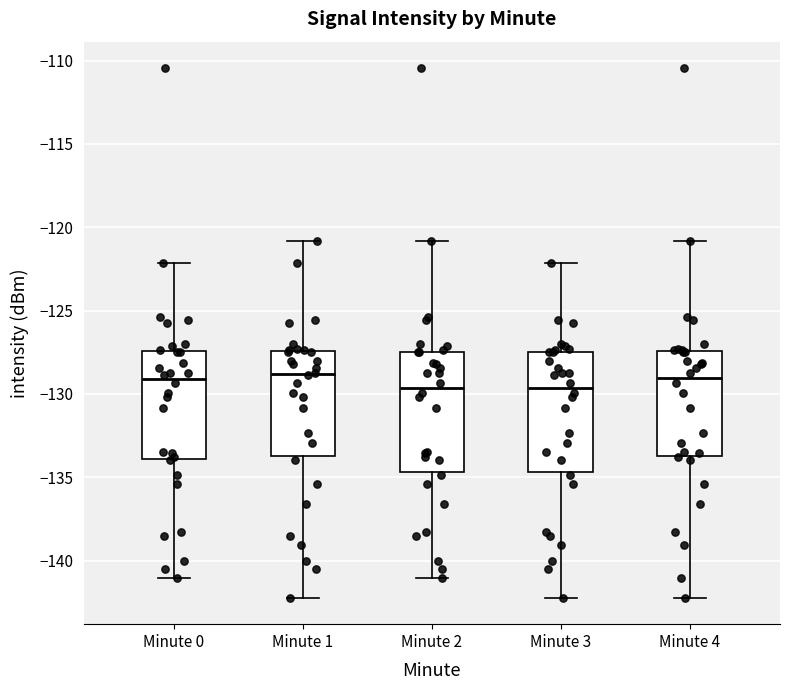

Where does the lower whisker of the box for Minute 2 end on the y-axis? The values are not printed on the chart, so give them approximately, as read against the axis.

-141.0